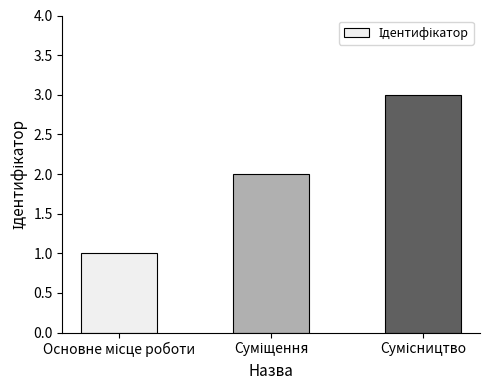

How many bars are there in total?

3